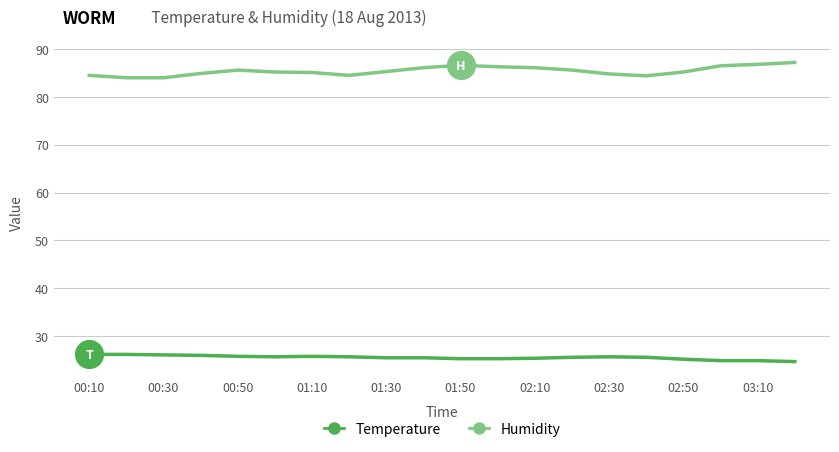

True or false: Humidity and Temperature cross at least once.

False